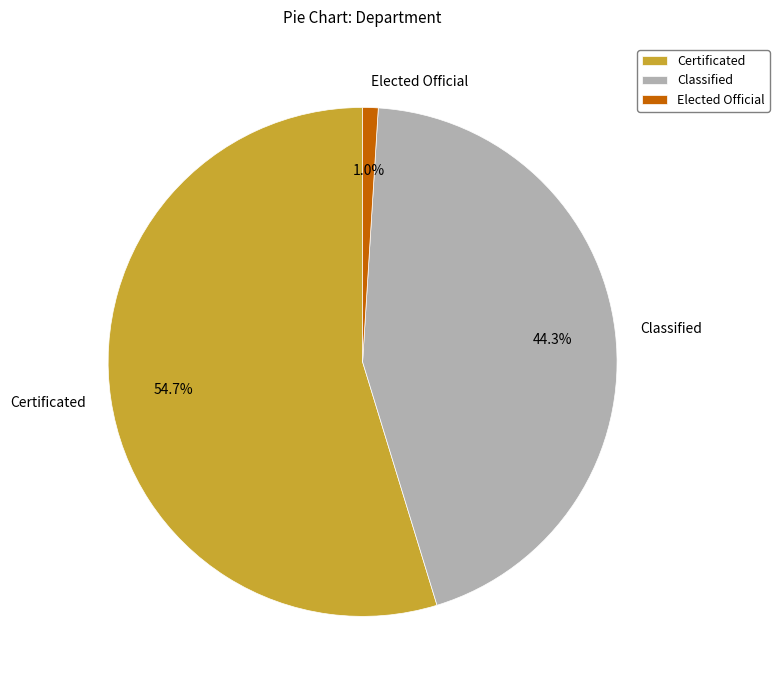

Which slice is the smallest?

Elected Official